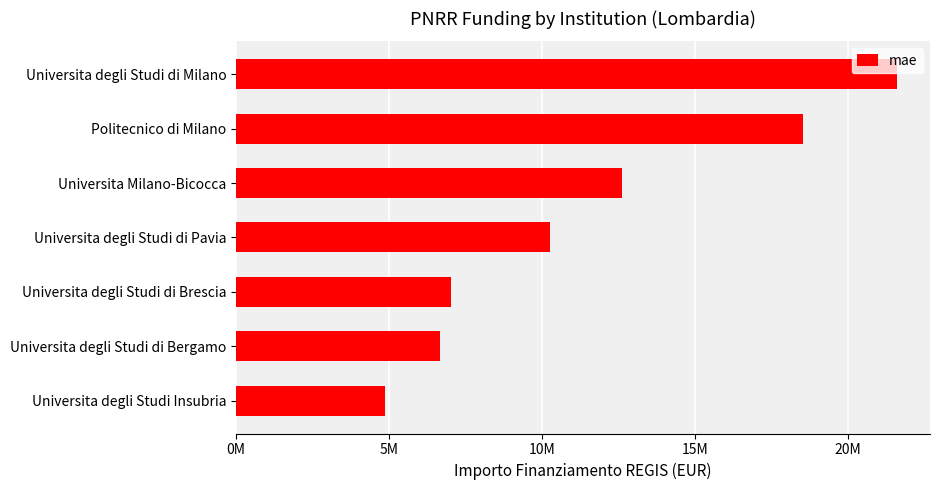

What is the minimum value shown in the chart?

4863405